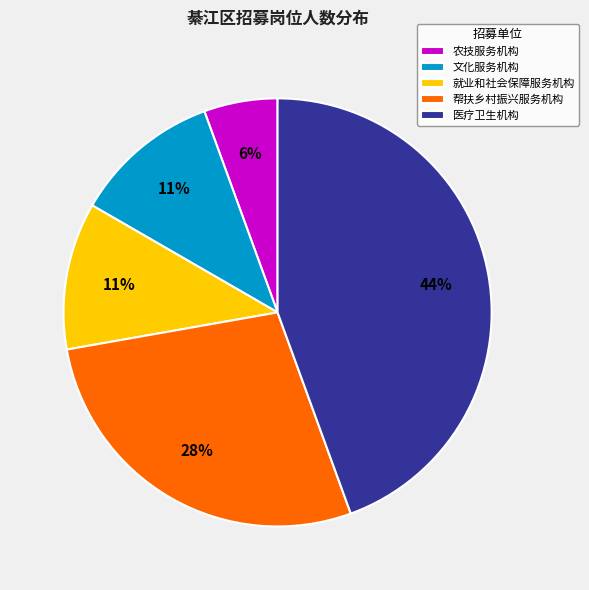

Count the number of slices in the pie.

5